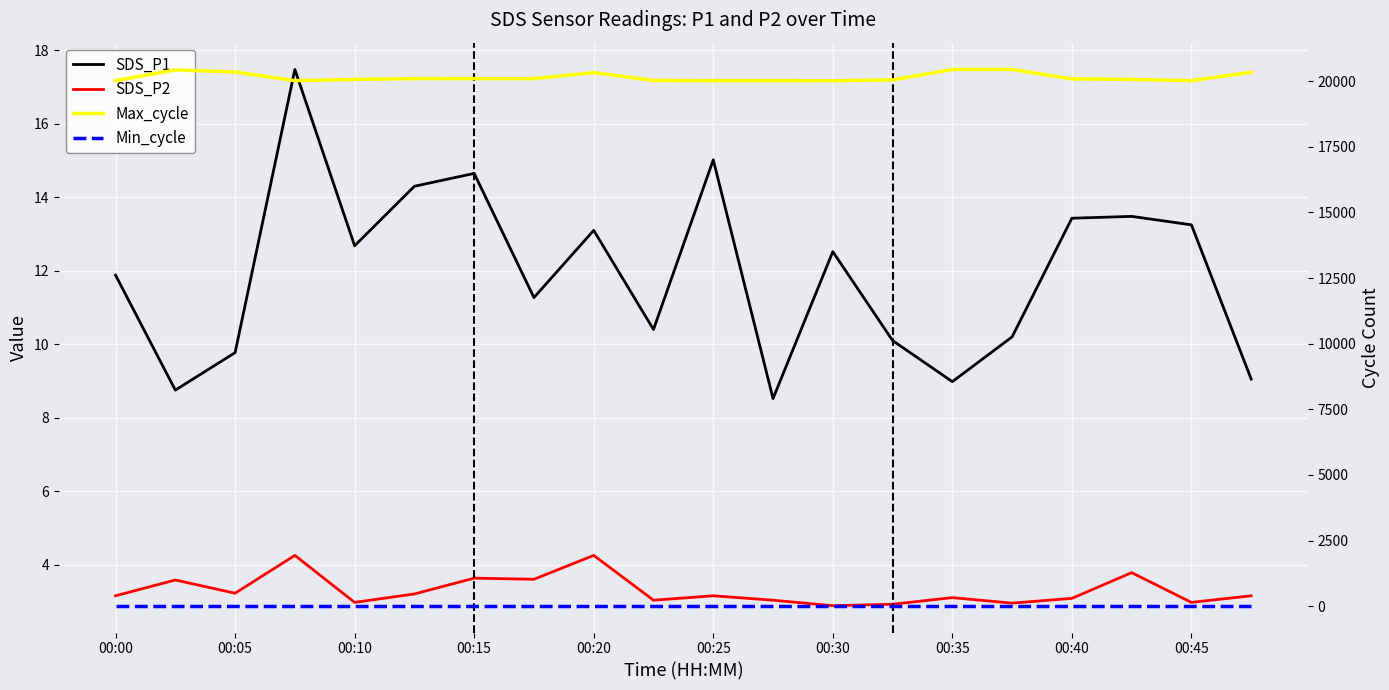

What are all the series names shown in the legend?

SDS_P1, SDS_P2, Max_cycle, Min_cycle